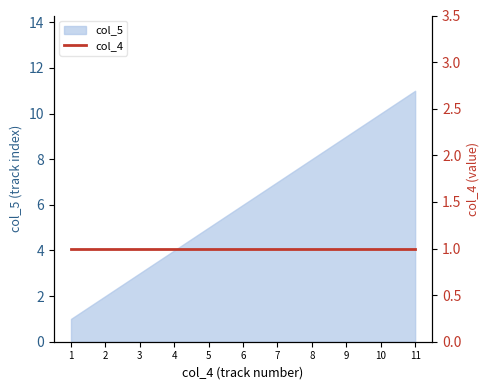

What is the average value?

6